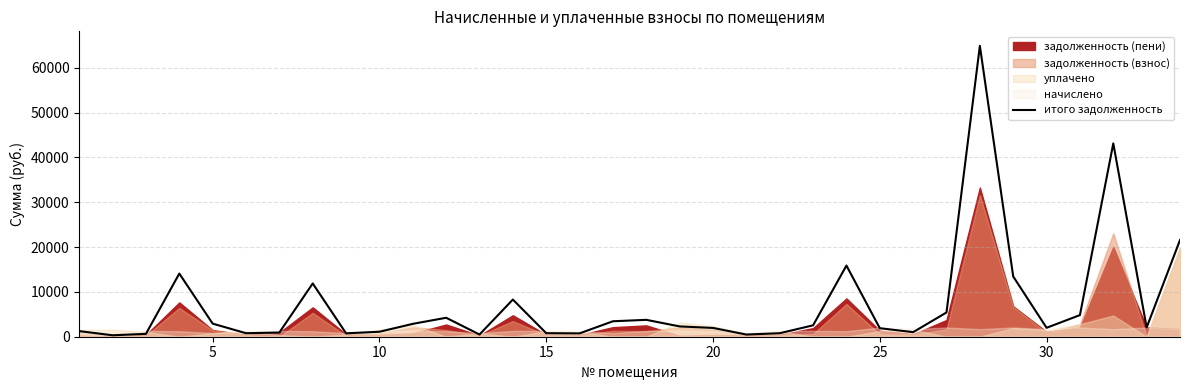

What is the difference between the second highest and second lowest values?

42620.3